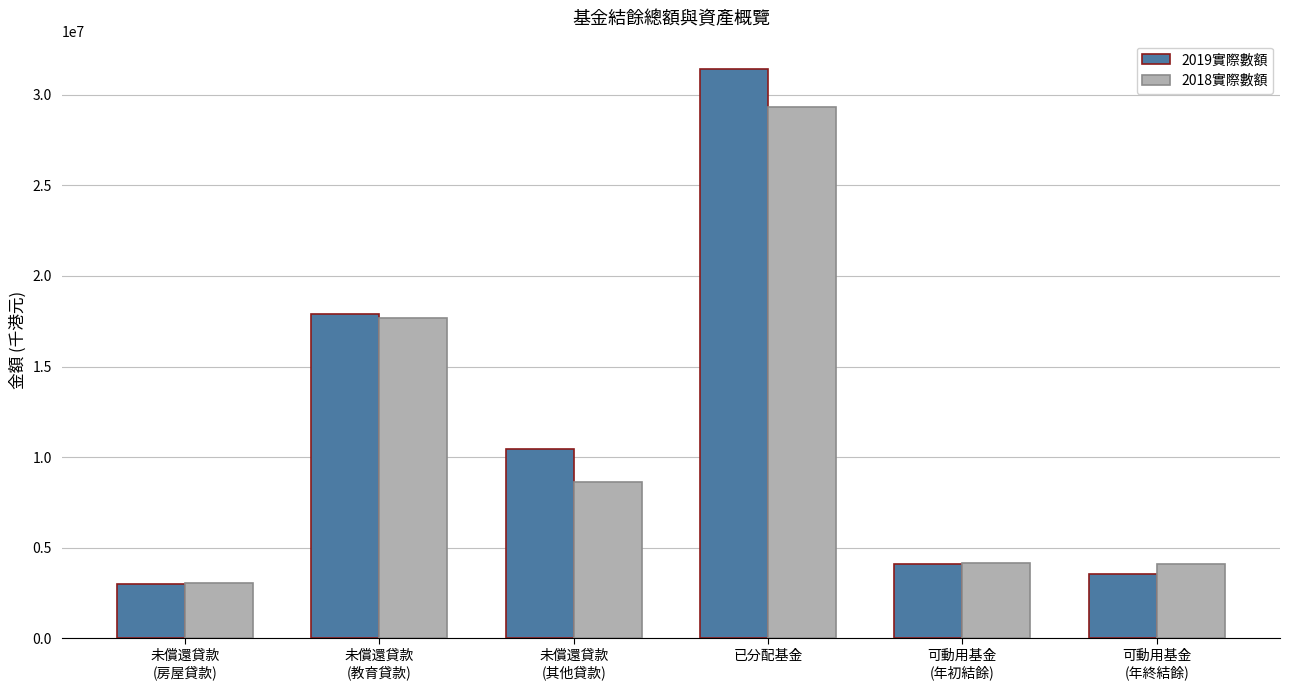

Rank the series by their maximum value, from highest to lowest.

2019實際數額, 2018實際數額